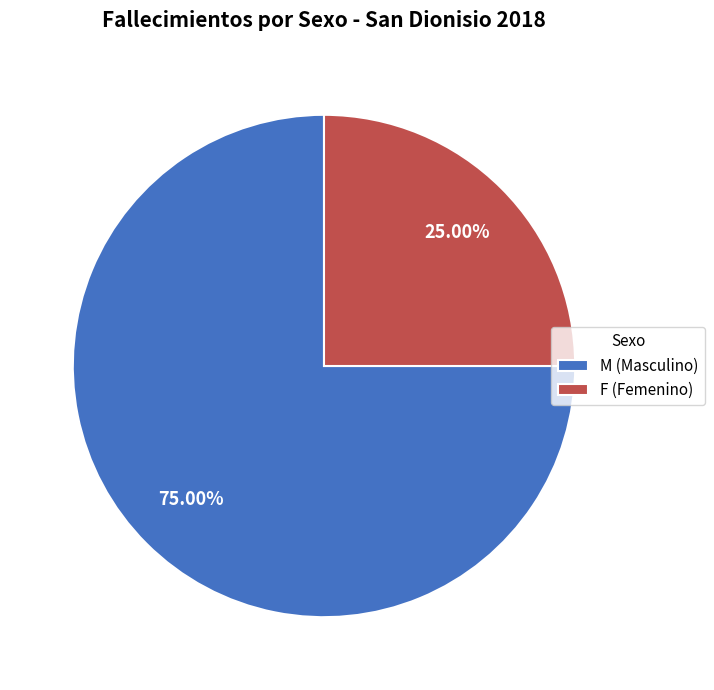

What portion of the pie excludes F?

75.0%